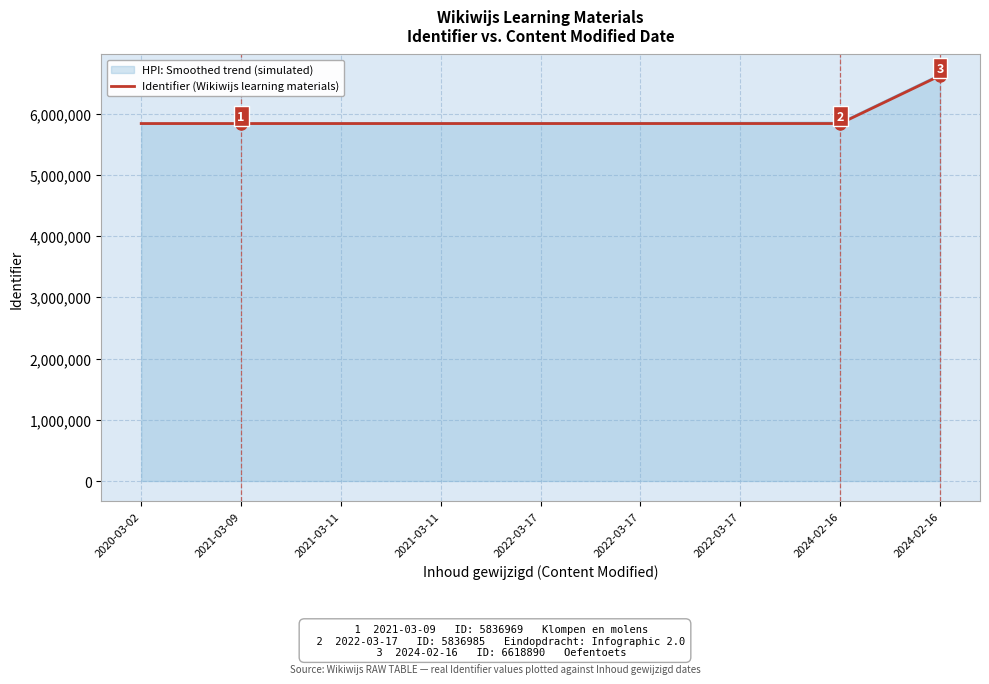

Between 2021-03-09 and 2022-03-17, which is larger?

2022-03-17